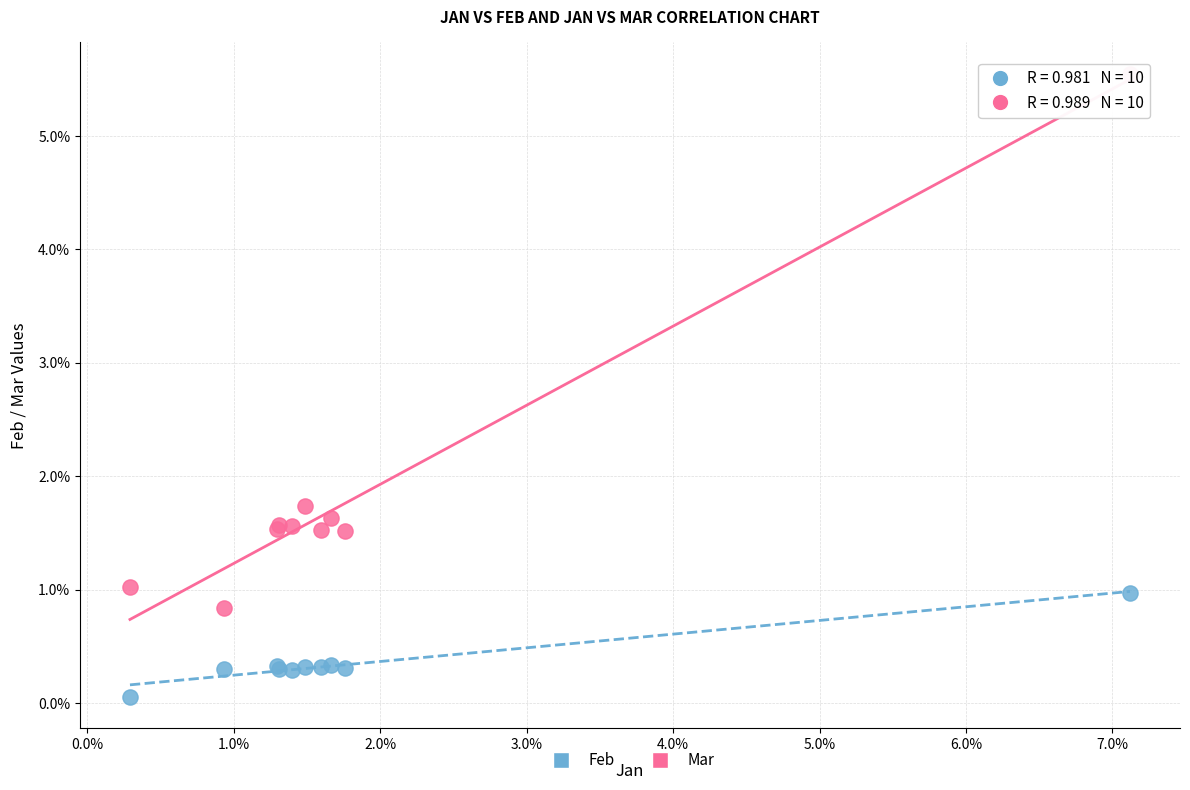

Which series reaches the maximum Y coordinate?

Mar